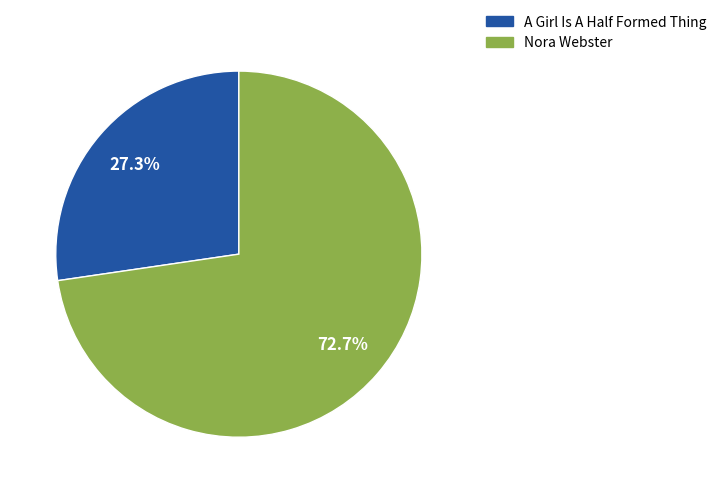

To the nearest percent, what portion does Nora Webster represent?

73%